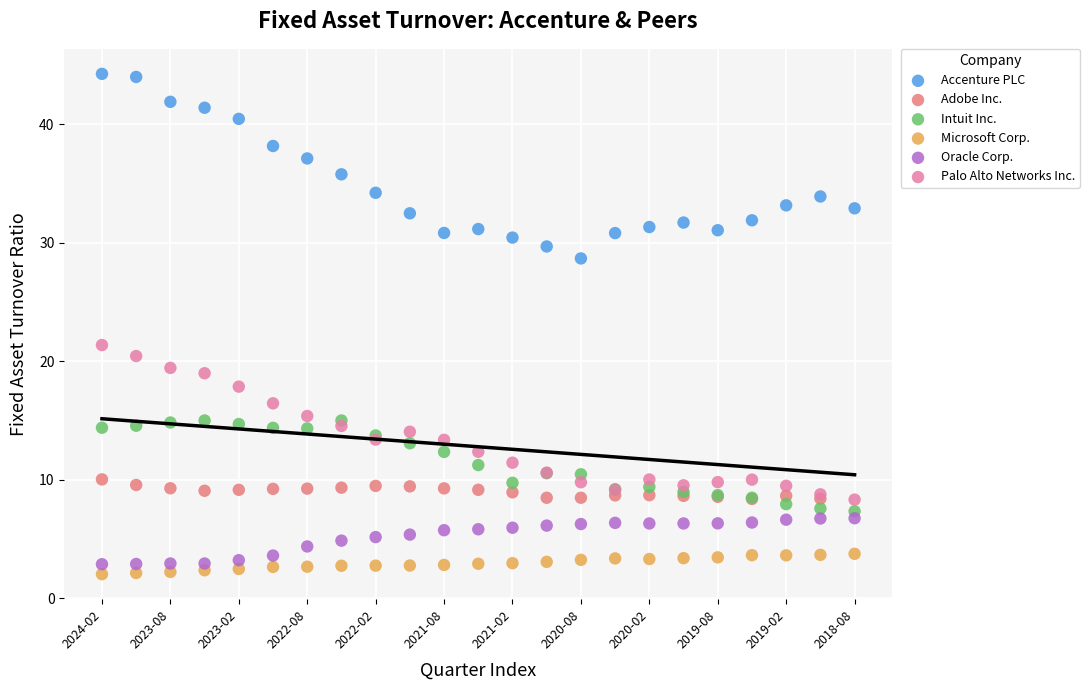

Which series reaches the minimum Y coordinate?

Microsoft Corp.